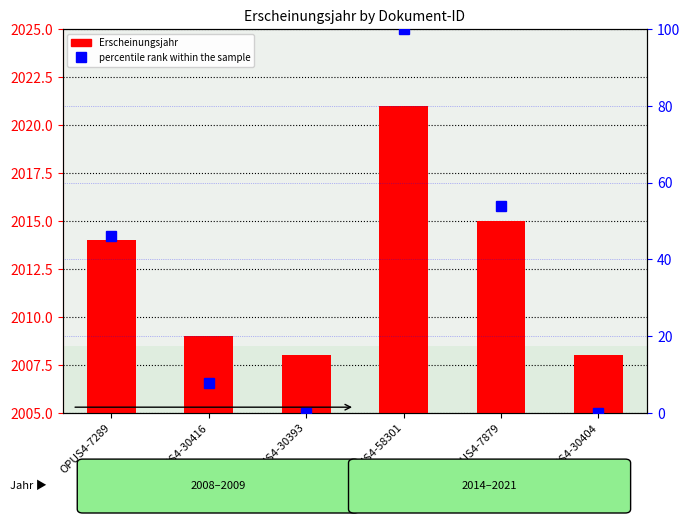

Reading left to right, extract all data points from this chart.

Erscheinungsjahr: 2014.0	2009.0	2008.0	2021.0	2015.0	2008.0
percentile rank within the sample: 46.2	7.7	0.0	100.0	53.8	0.0